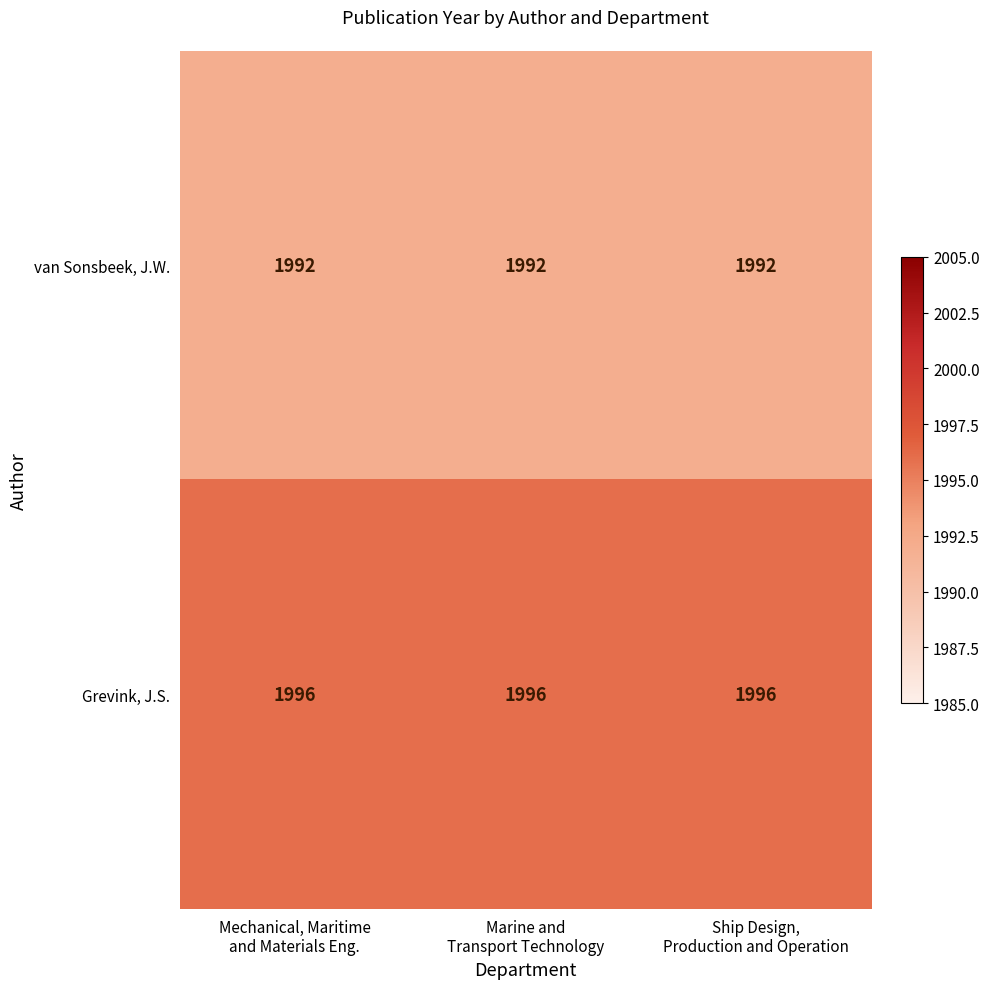

Which has a higher value, Marine and
Transport Technology or Ship Design,
Production and Operation?

Marine and
Transport Technology